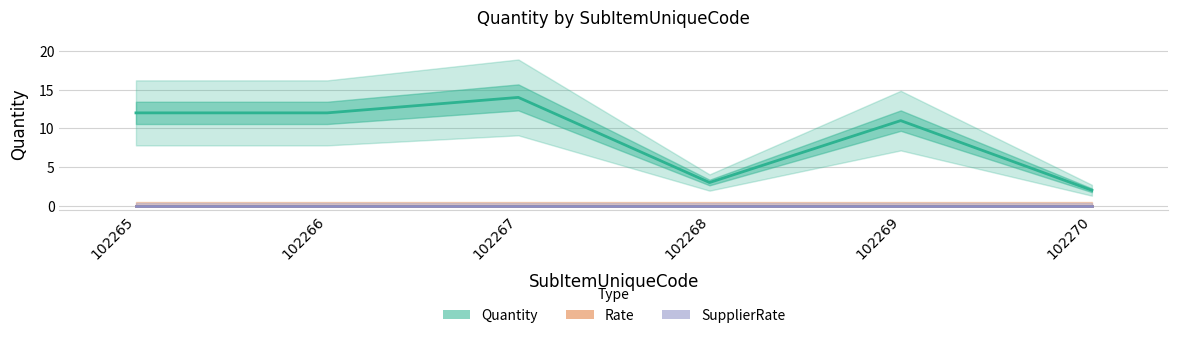

What is the total value across all series at 102269?

11